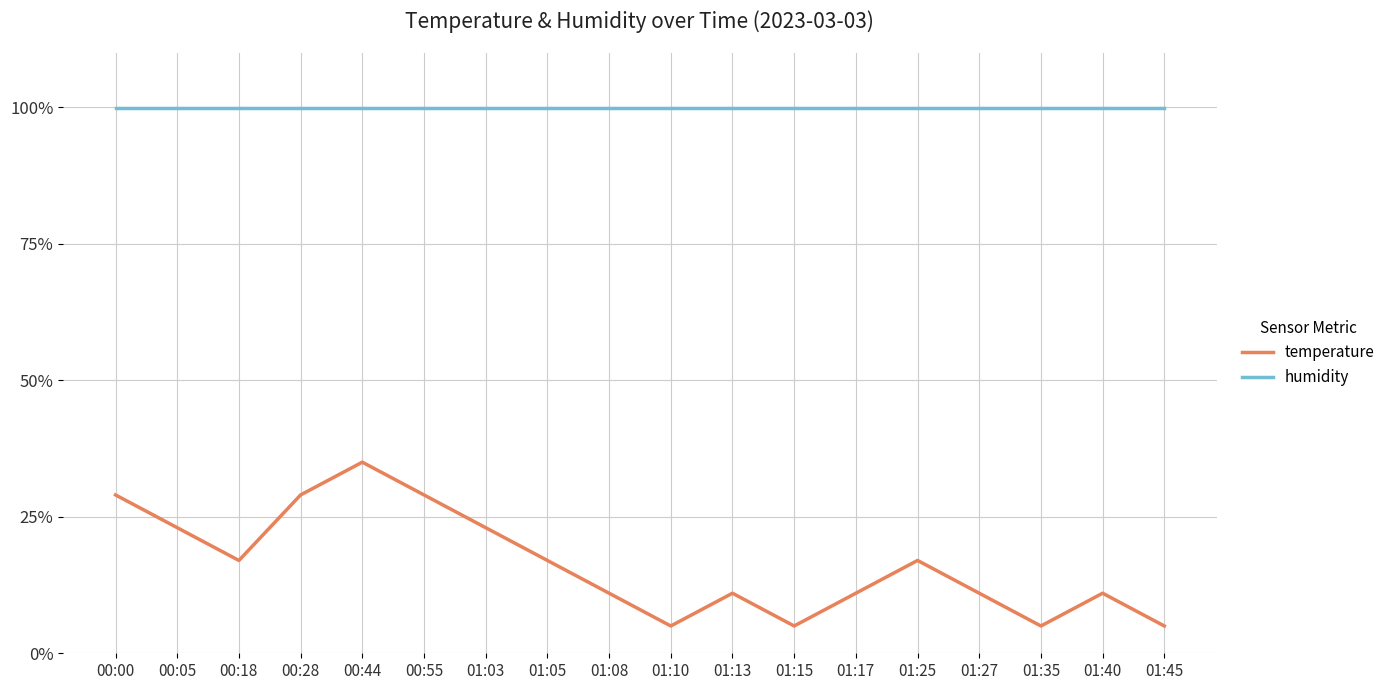

True or false: temperature and humidity cross at least once.

False